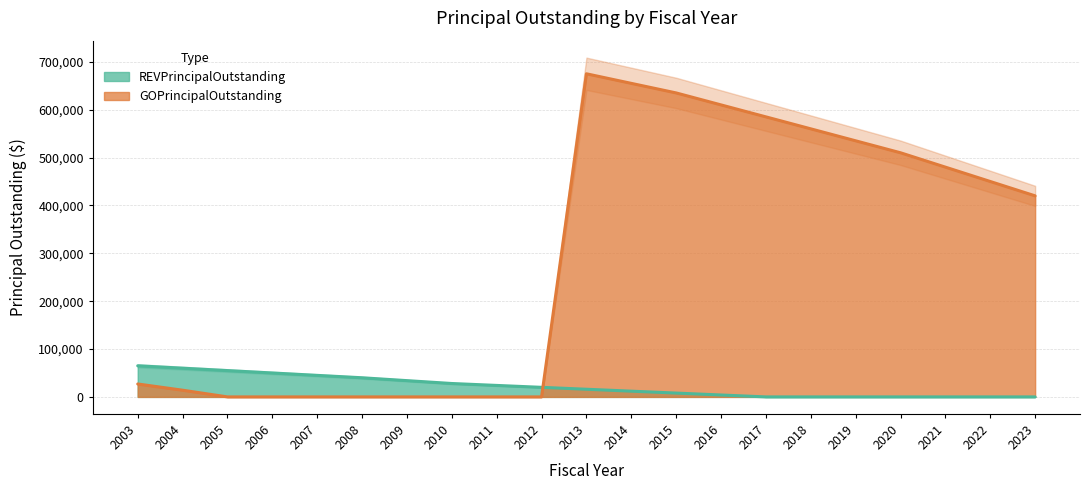

What is the difference between the REVPrincipalOutstanding values at 2006 and 2008?

10000